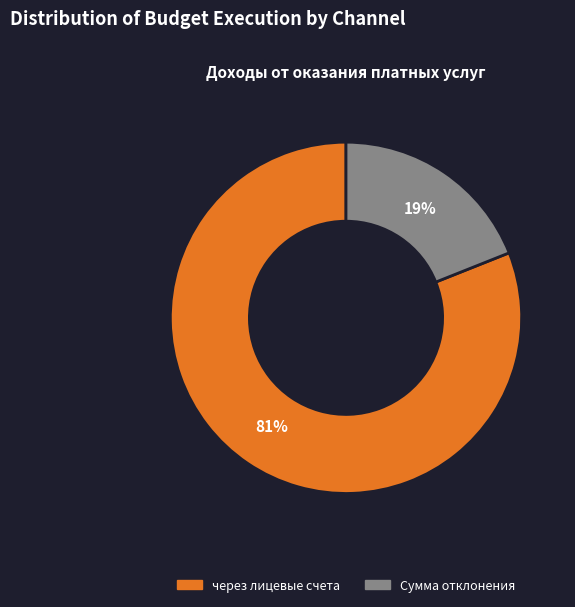

Does any single category account for the majority?

Yes